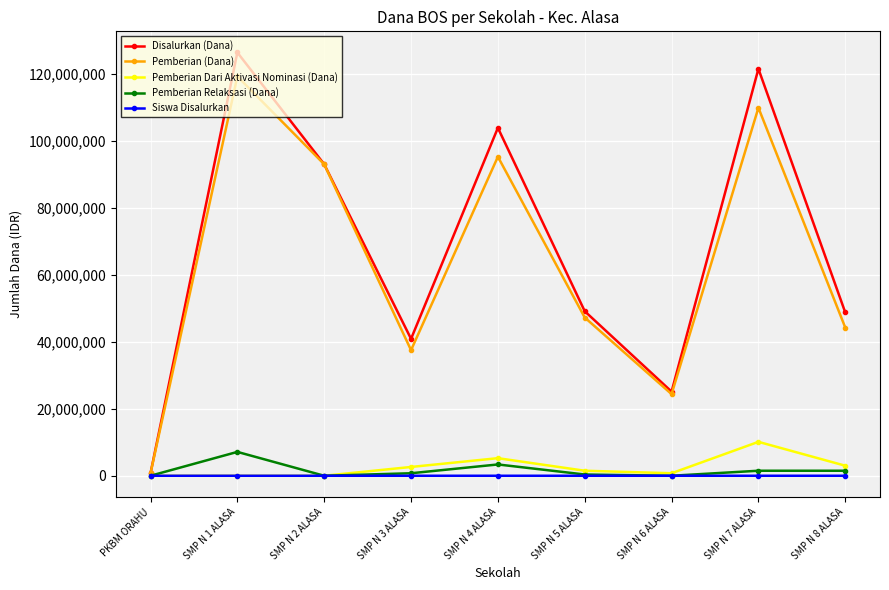

True or false: Pemberian (Dana) has more than 0 points higher than both neighbors.

True